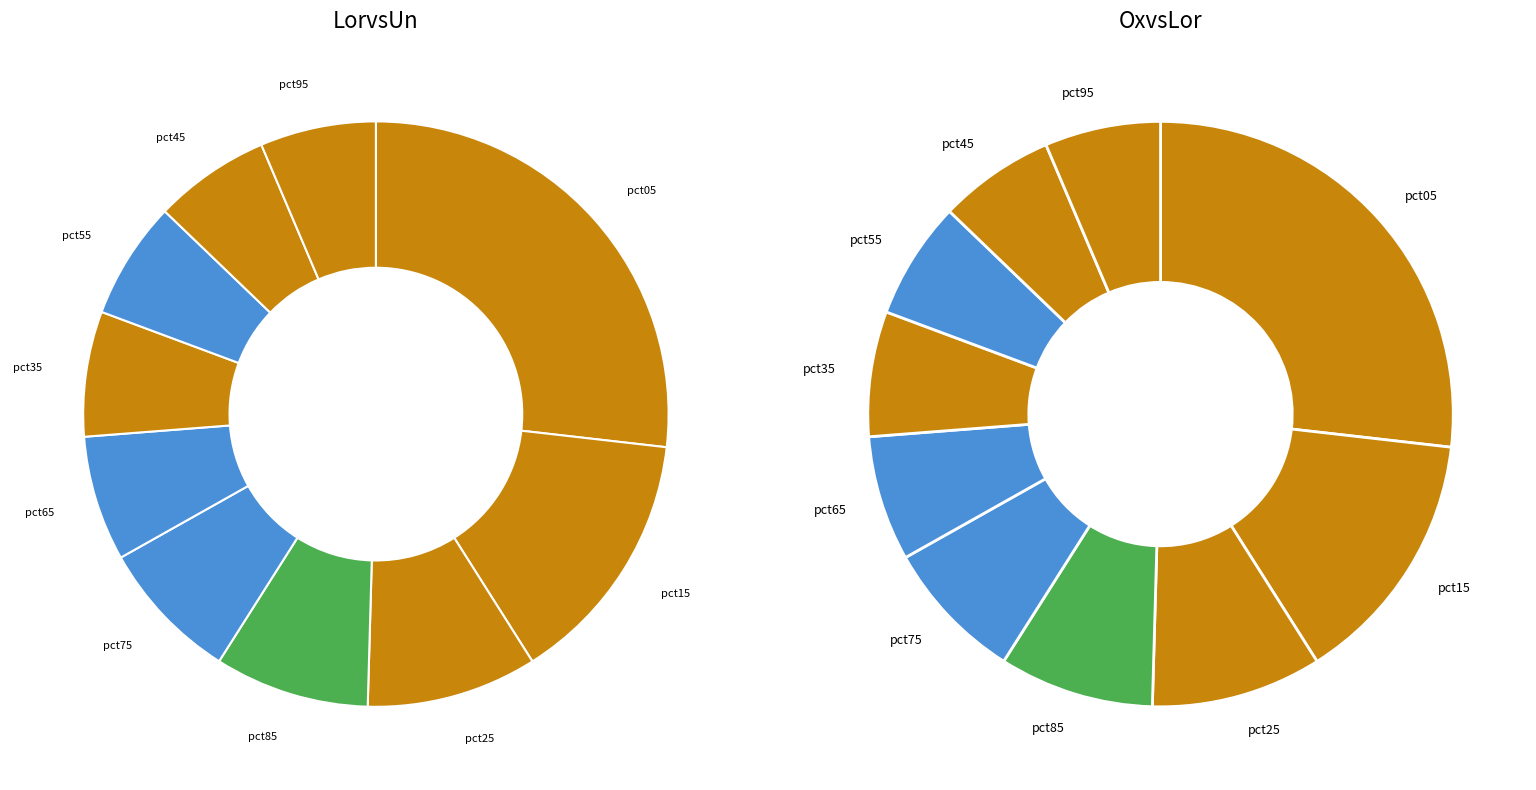

How many segments does this pie chart have?

10